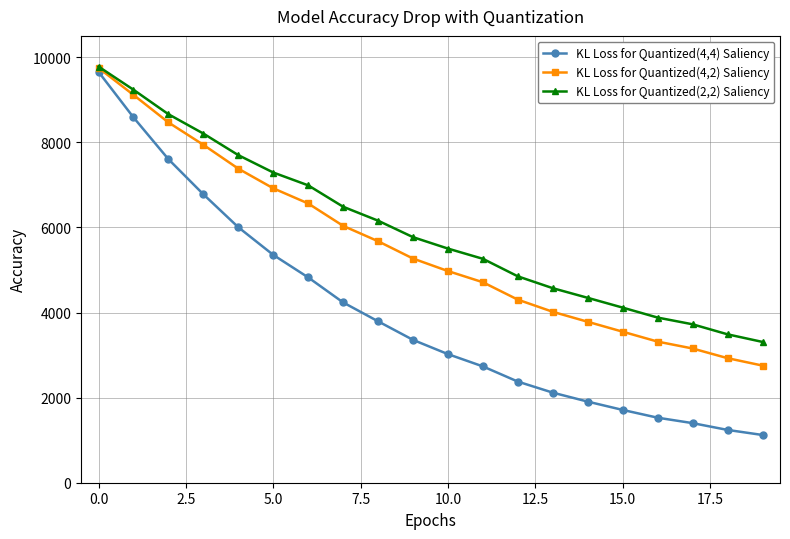

What are all the series names shown in the legend?

KL Loss for Quantized(4,4) Saliency, KL Loss for Quantized(4,2) Saliency, KL Loss for Quantized(2,2) Saliency